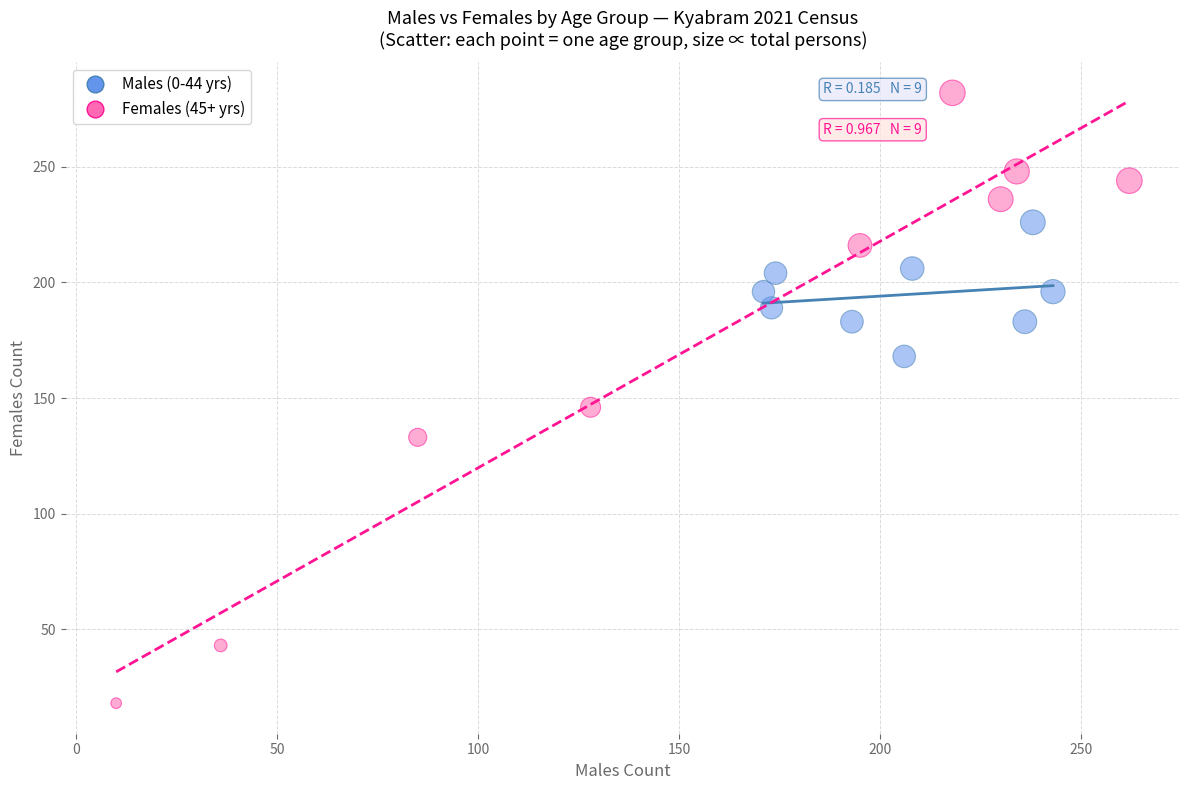

Which series reaches the maximum Y coordinate?

Females (45+ yrs)